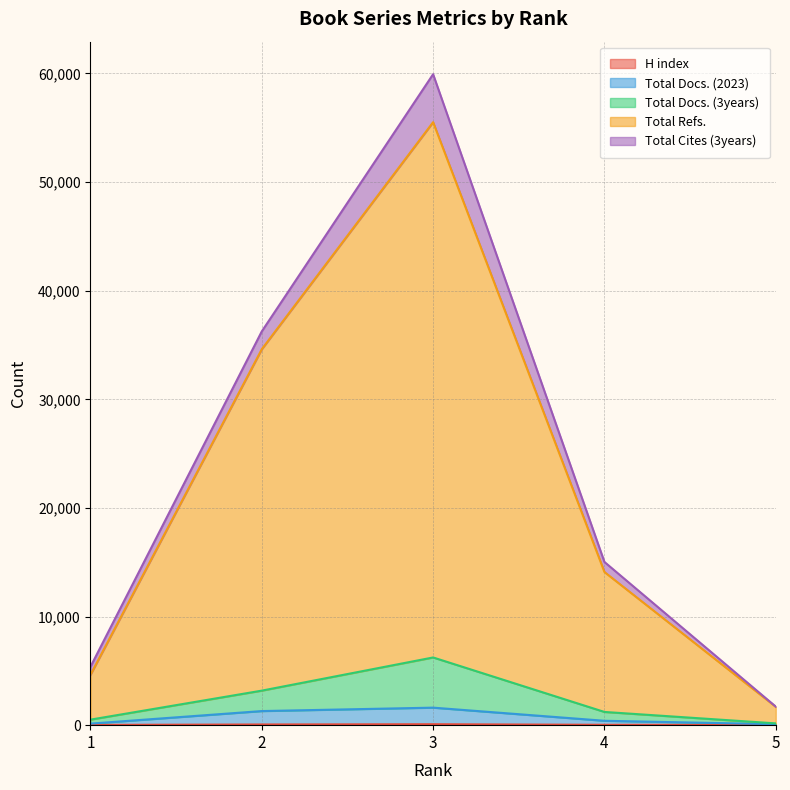

At how many categories does at least one series exceed 10562?

3